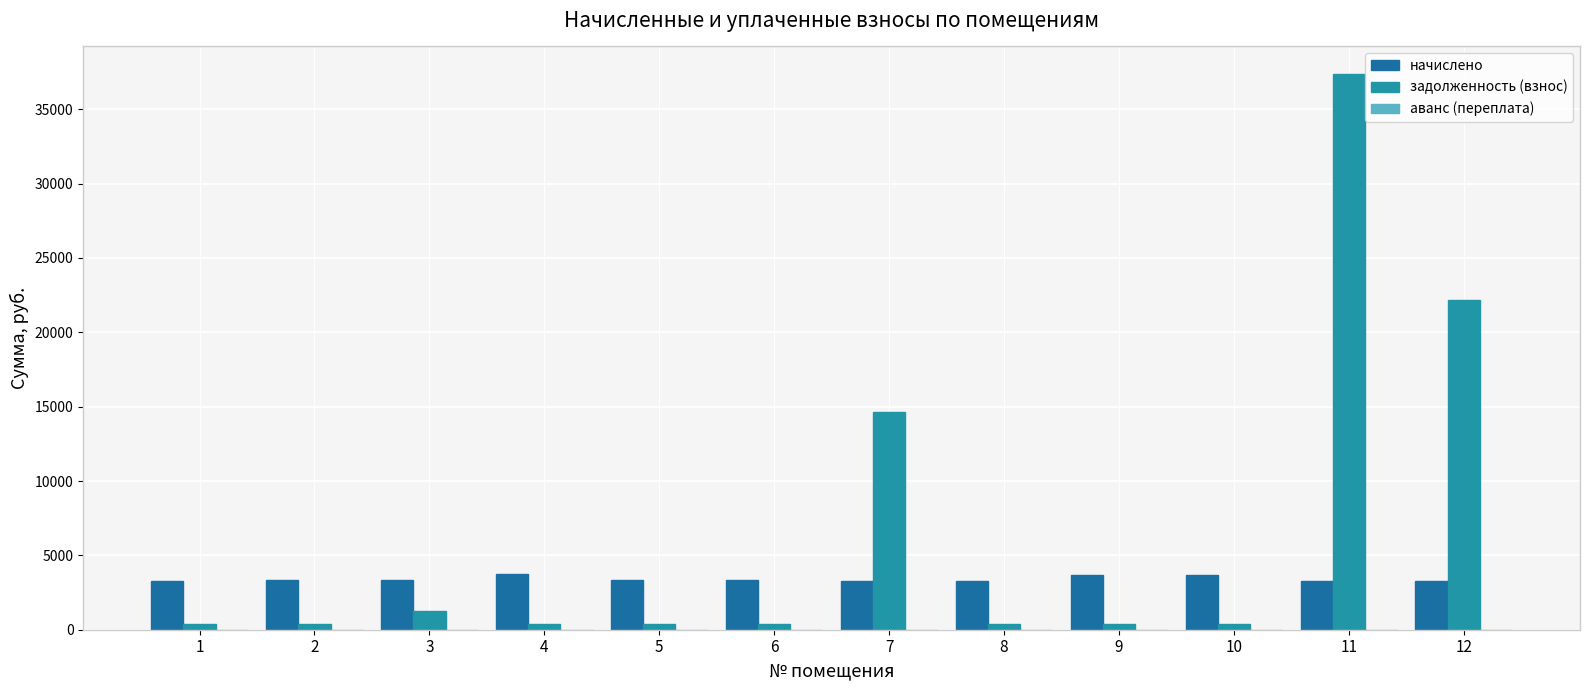

How many values in the начислено series exceed 3327?

6